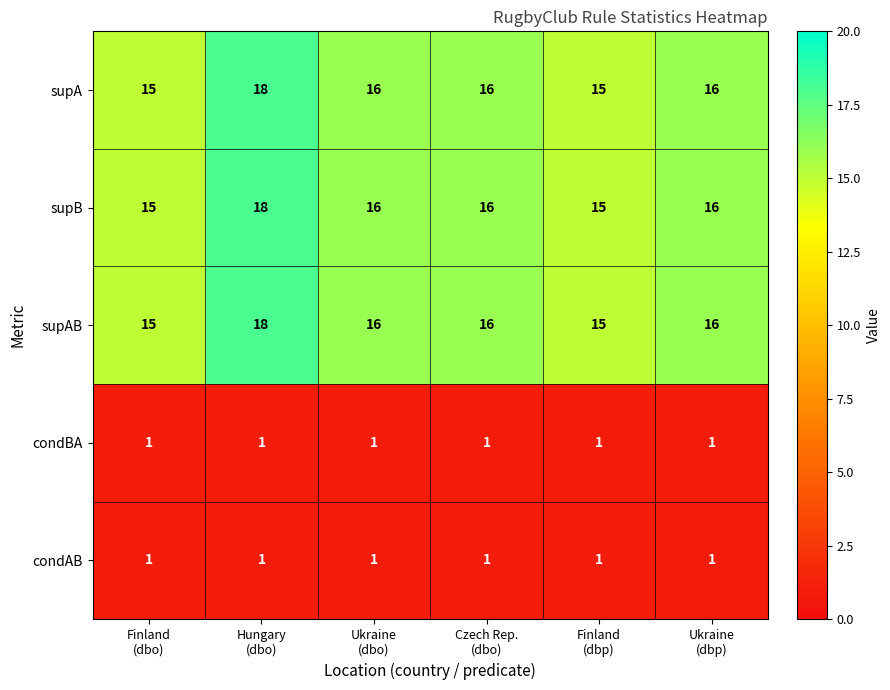

At how many categories does at least one series exceed 12?

6